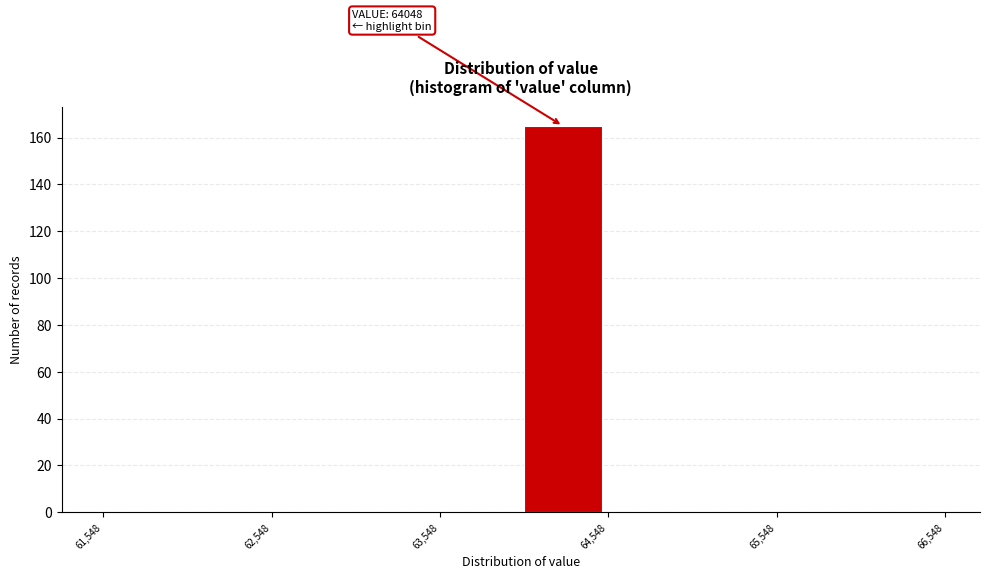

Which range on the x-axis has the tallest bar?

64000 to 64500